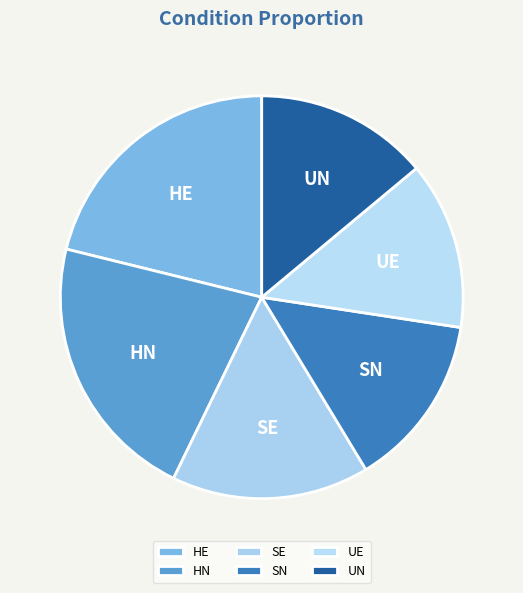

Do HN and SN together represent more than half of the pie?

No